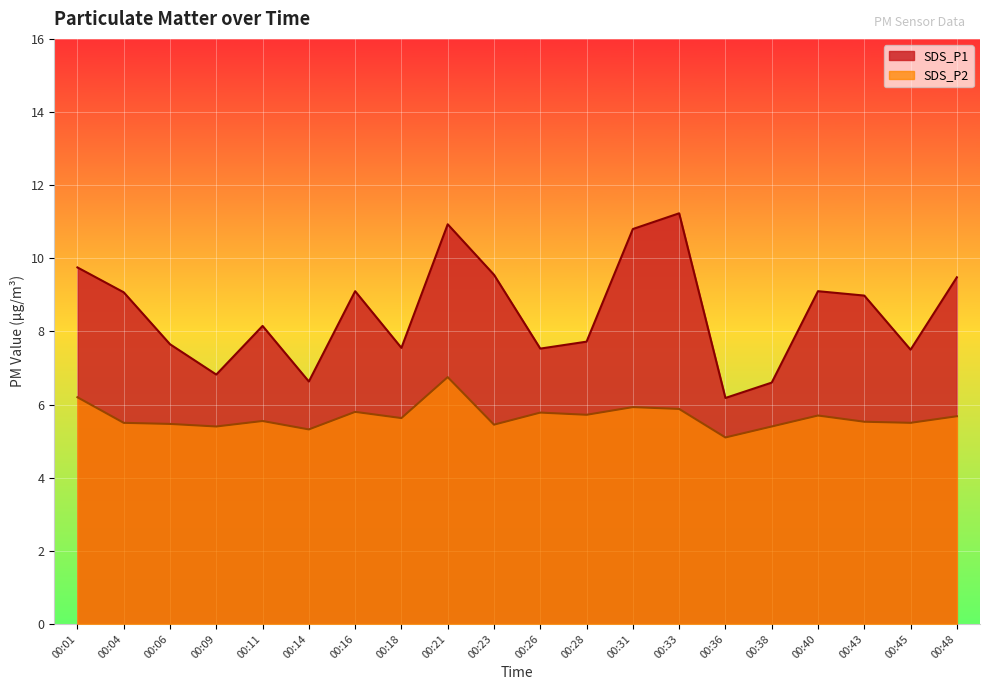

Between 00:18 and 00:09, which is larger?

00:18